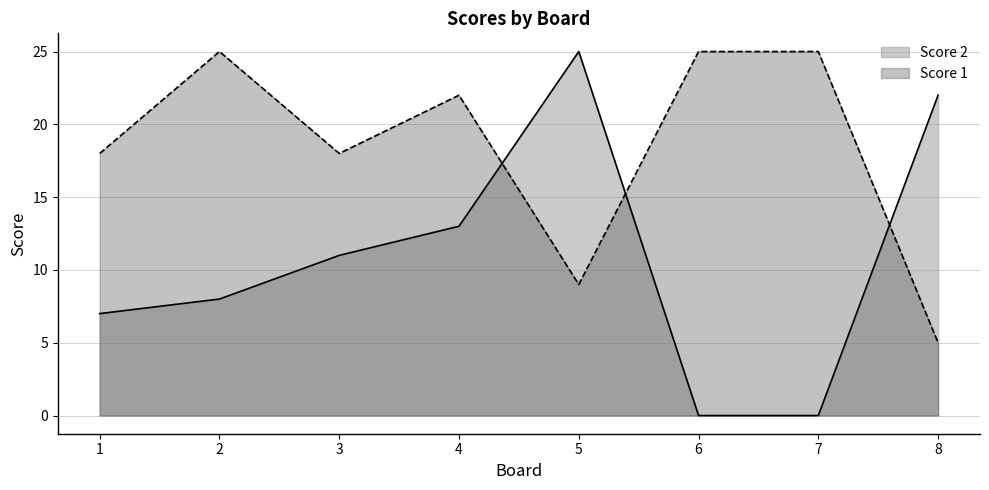

What is the average value of the Score 2 series?

11